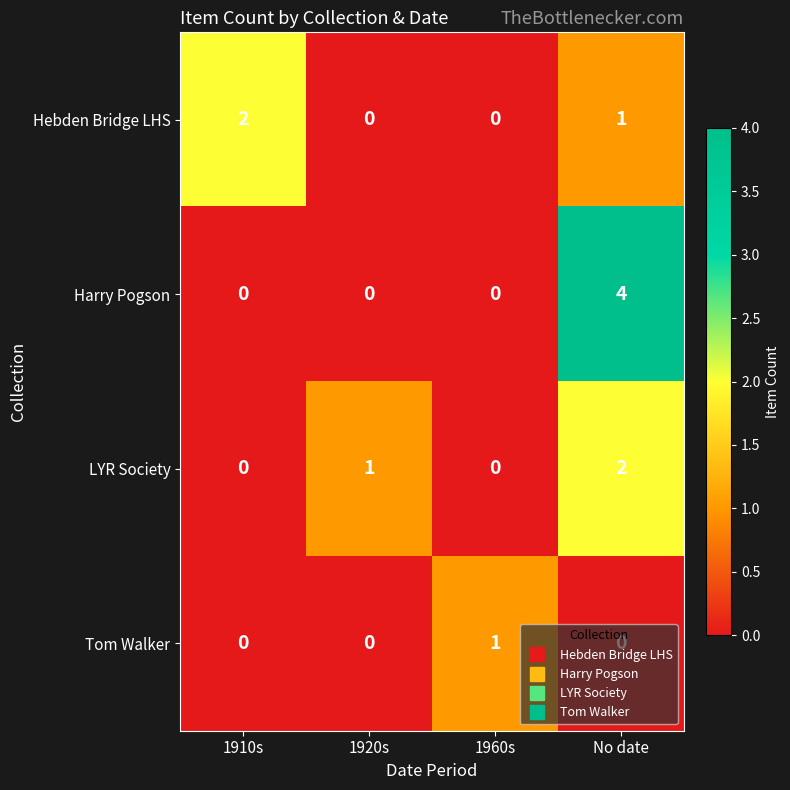

What is the maximum value shown in the chart?

4